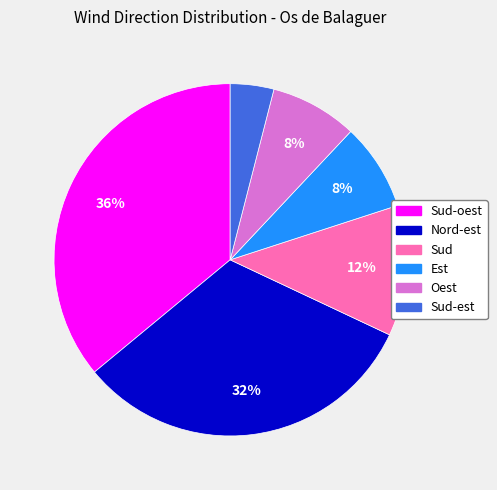

To the nearest percent, what is the average slice percentage?

17%